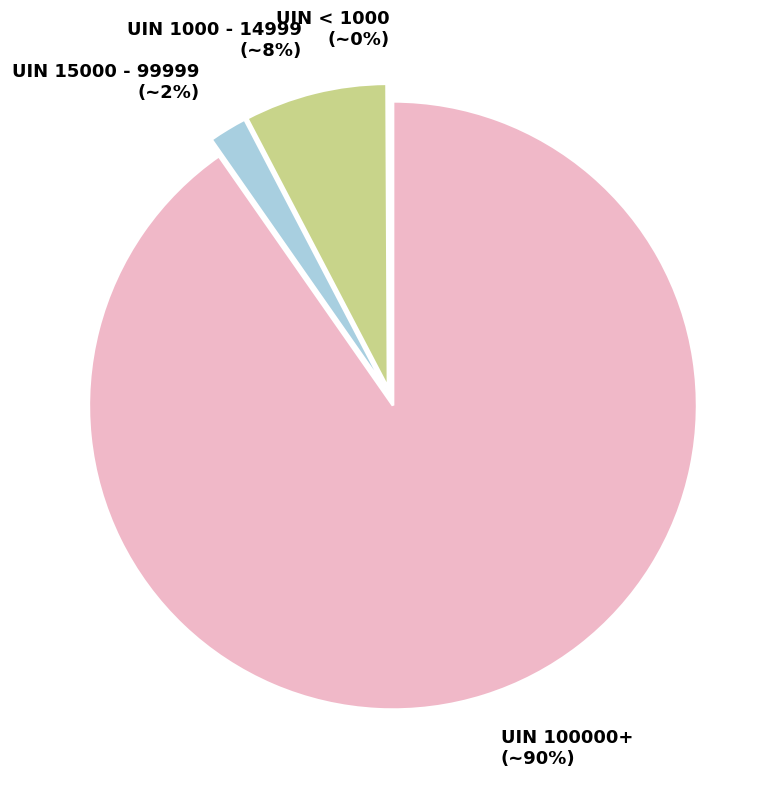

Which category has the biggest portion of the pie?

UIN 100000+ (~90%)